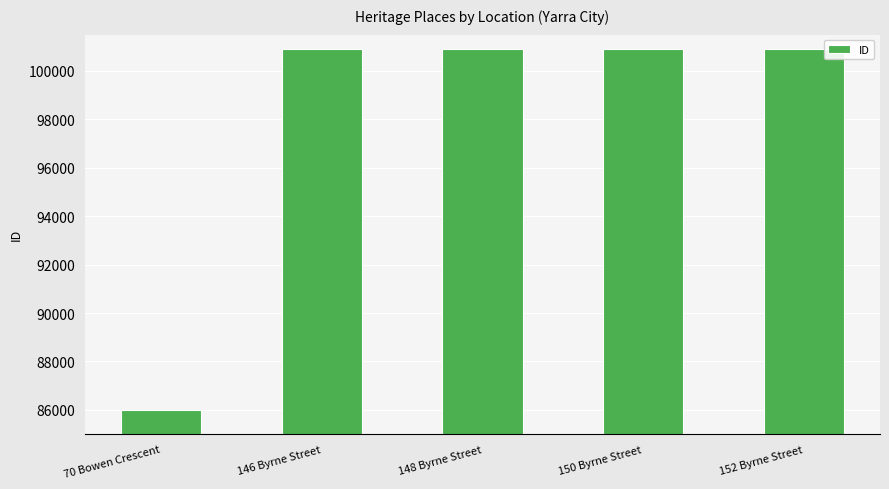

Read the value at 148 Byrne Street.

100890